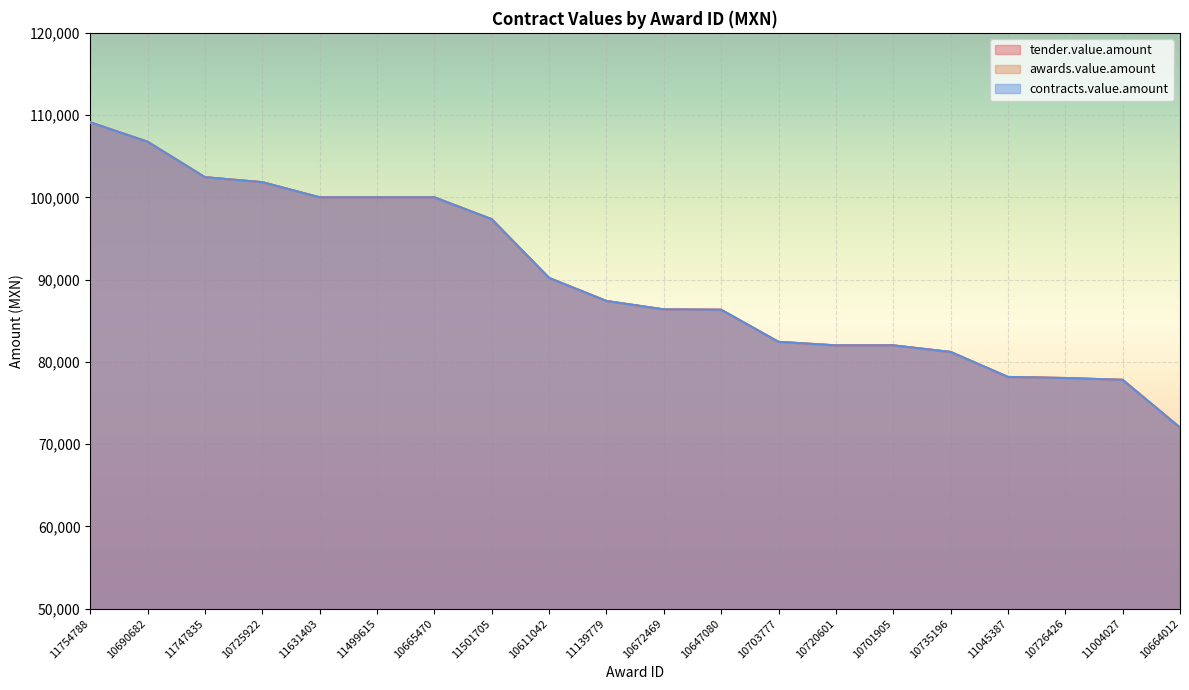

At which label does awards.value.amount reach its minimum?

10664012